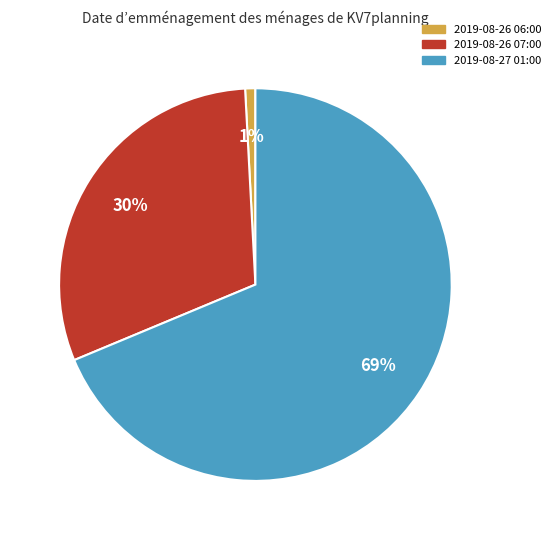

The 2019-08-26 07:00 slice represents 24% of the pie. True or false?

False